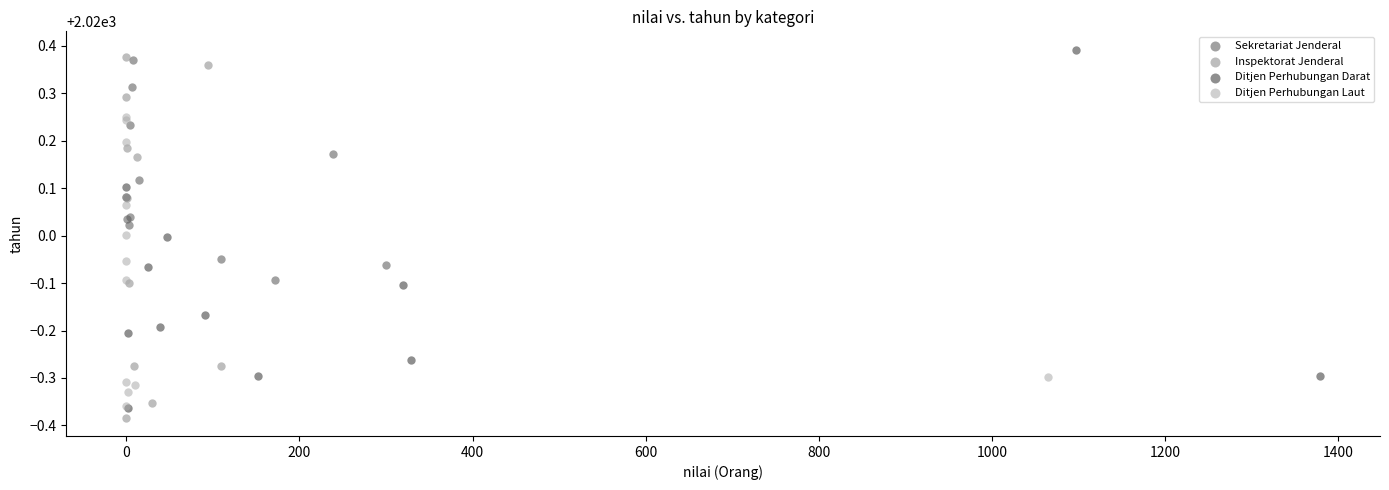

What are all the series names shown in the legend?

Sekretariat Jenderal, Inspektorat Jenderal, Ditjen Perhubungan Darat, Ditjen Perhubungan Laut